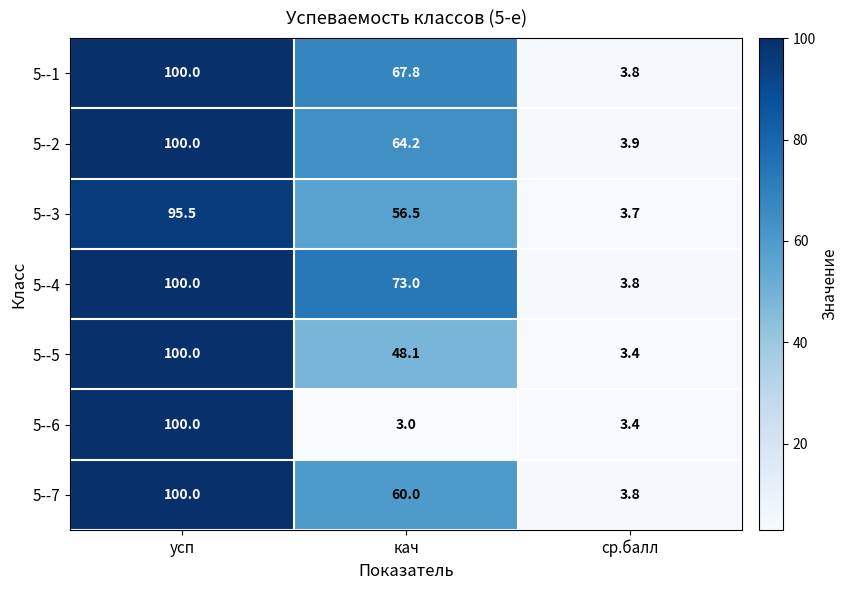

Is it true that 5--1 equals 3.8 at ср.балл?

True